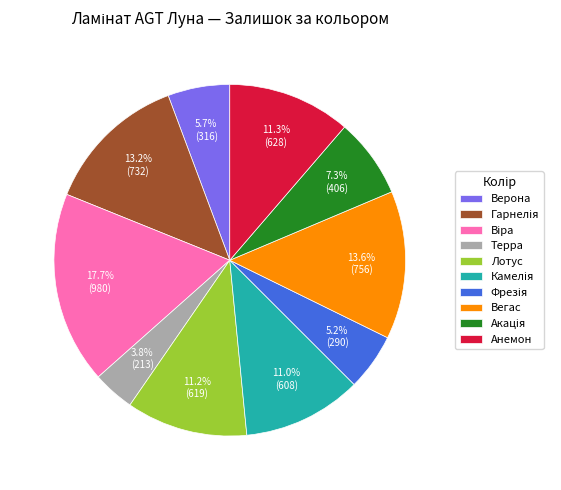

What percentage is NOT represented by Лотус?

88.8%